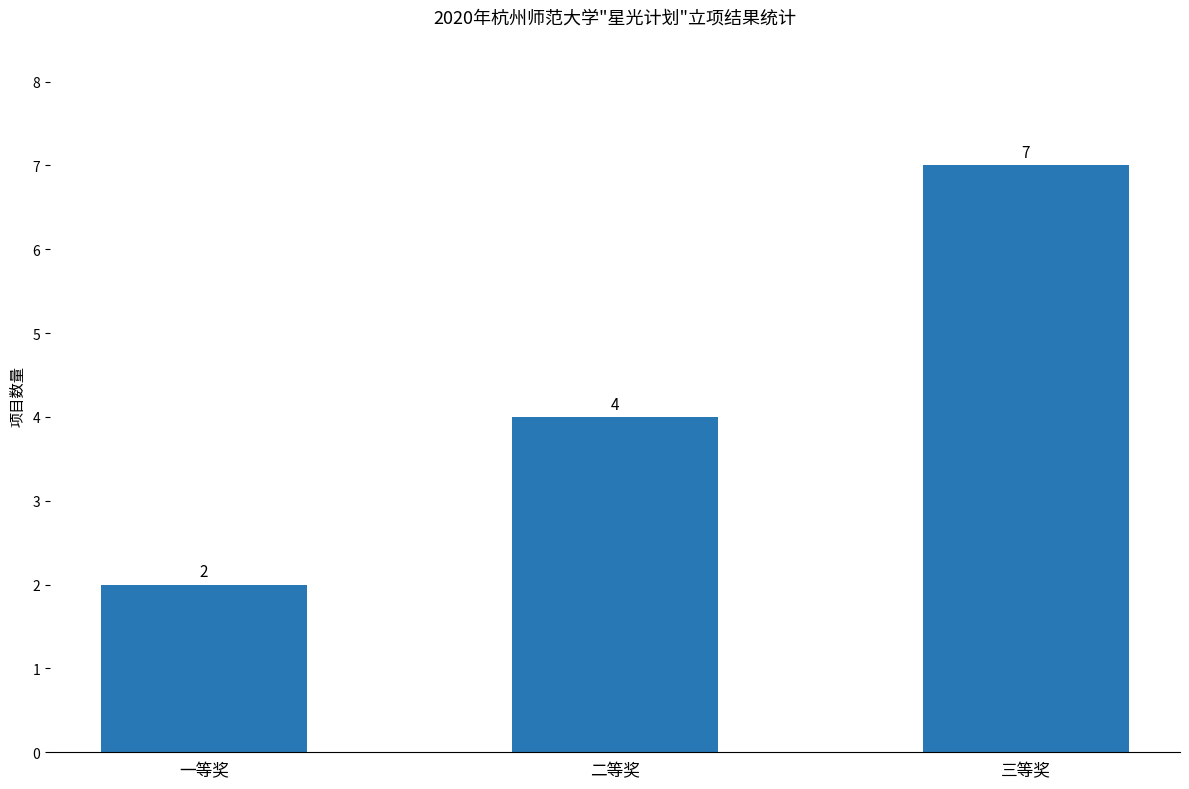

How many data points are less than 4?

1